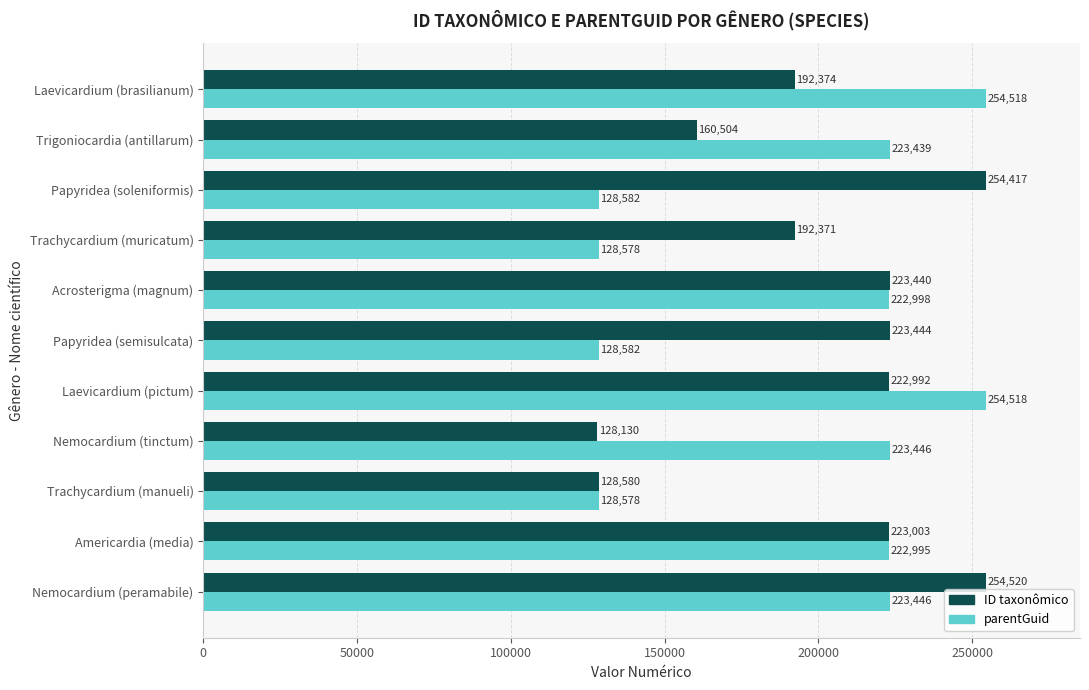

Which series has the largest range (max minus min)?

ID taxonômico